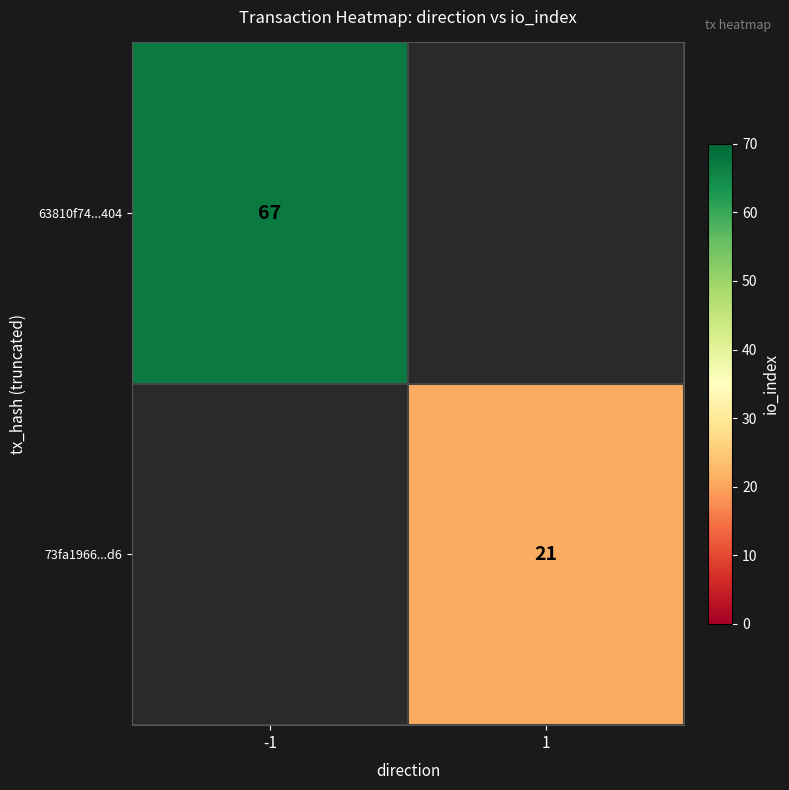

True or false: 73fa1966...d6 has a value of 11.1 at 1.

False